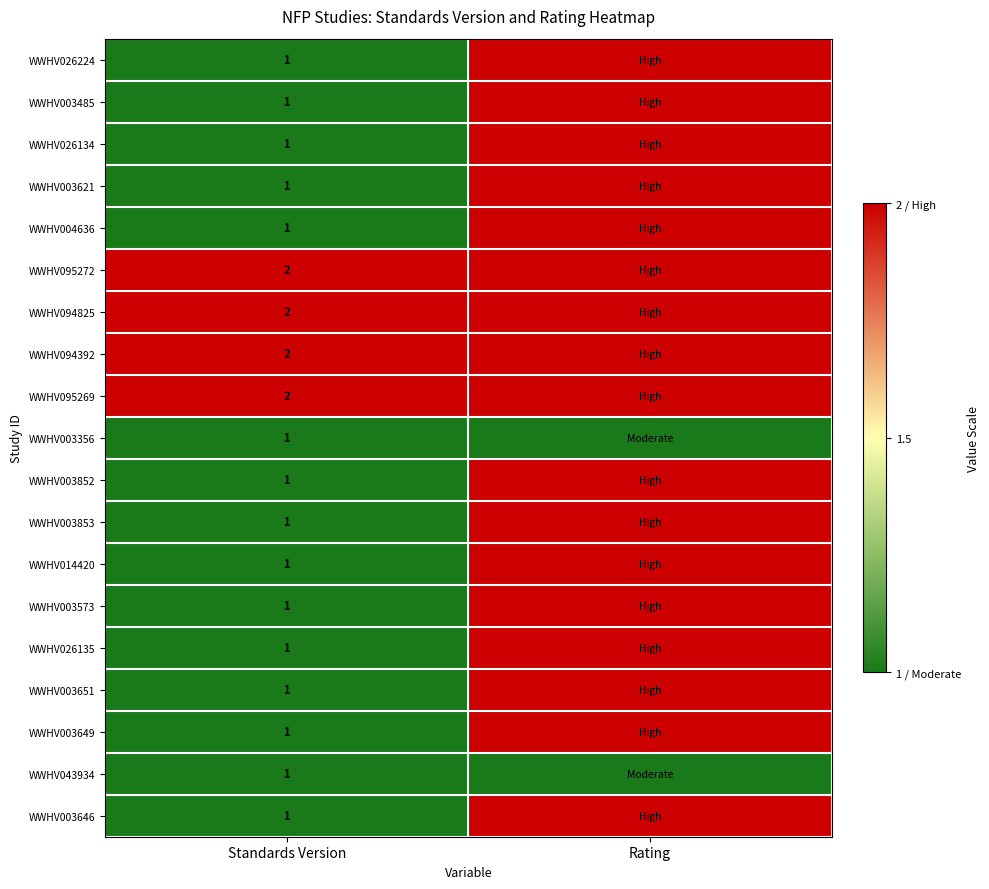

What is the sum of all WWHV003646 values?

3